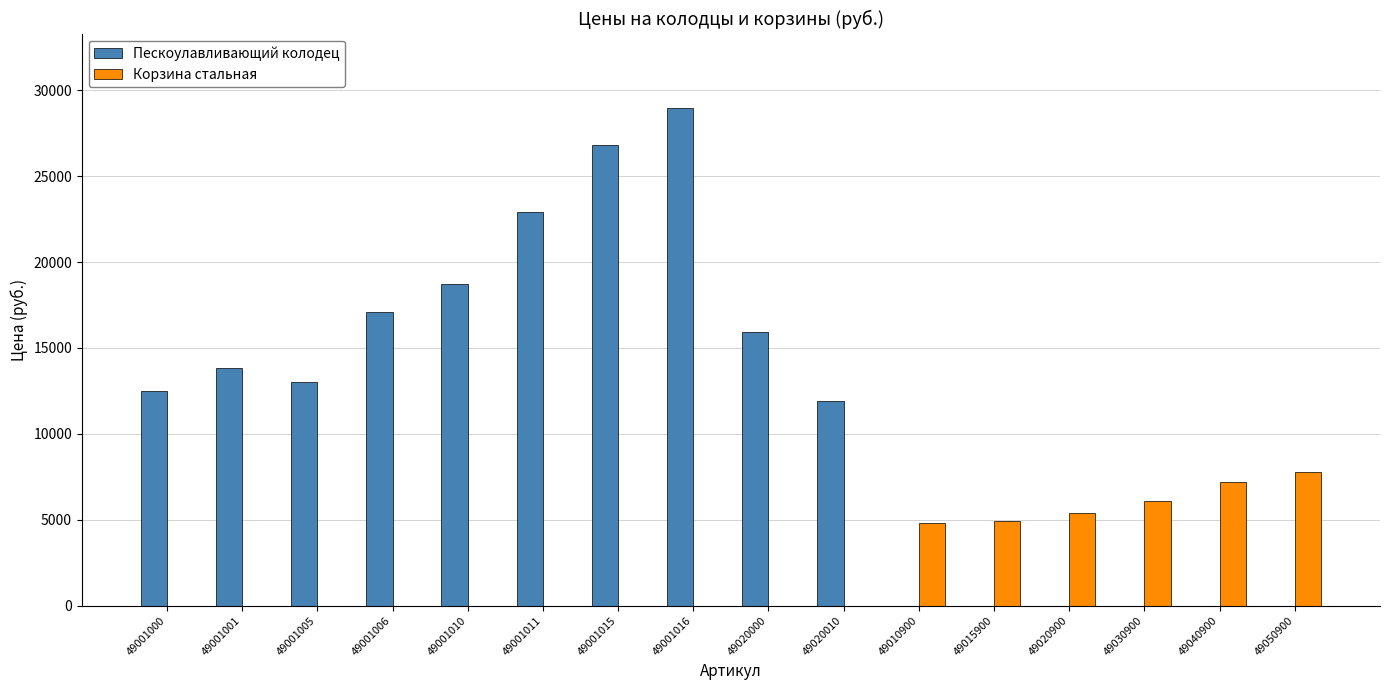

At which category is the sum across all series the highest?

49001016